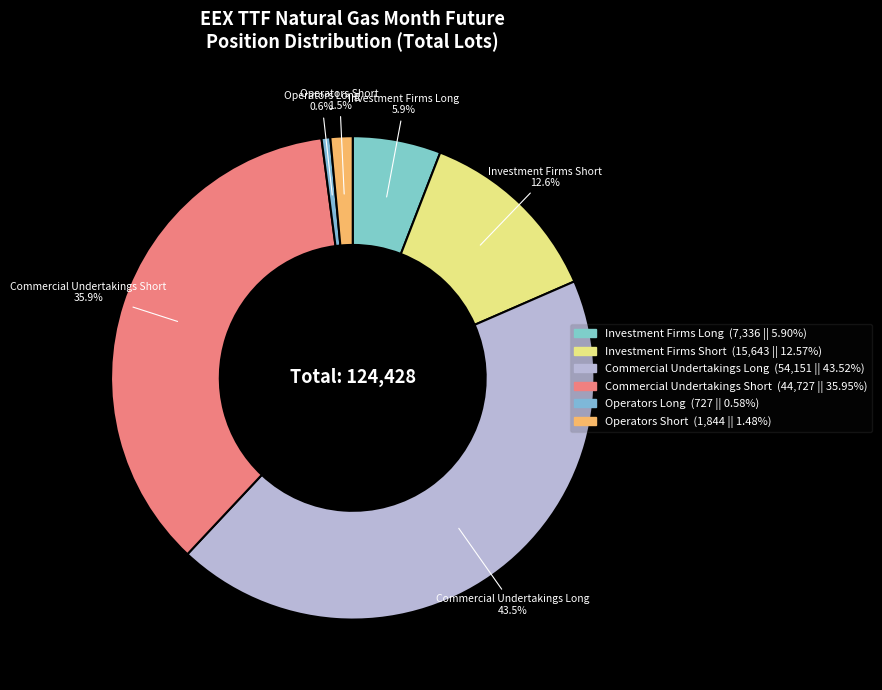

Combined, what portion of the pie is Commercial Undertakings Long and Operators Long?

44.1%